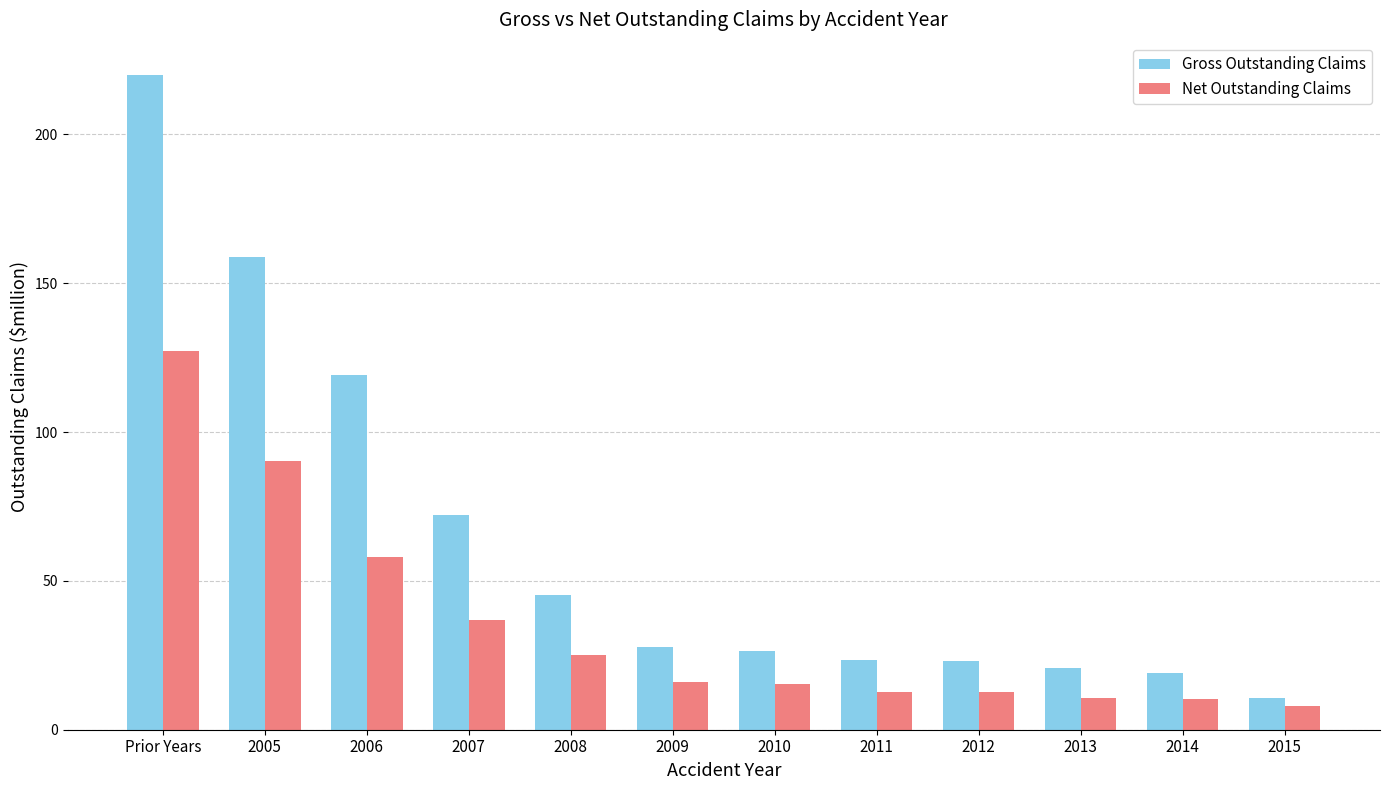

What is the difference between the maximum and minimum values in the Gross Outstanding Claims series?

209.2